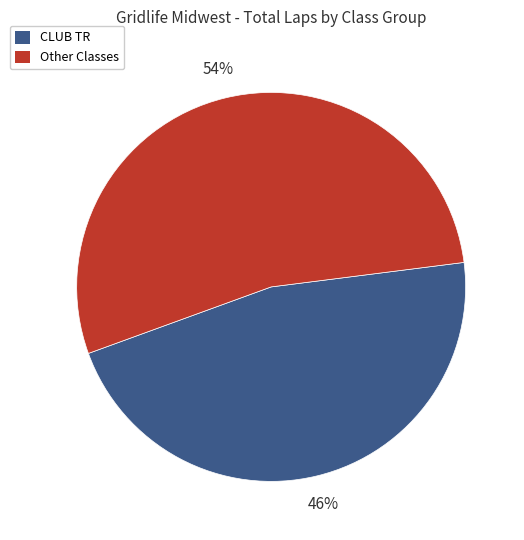

Is there a majority slice in this chart?

Yes